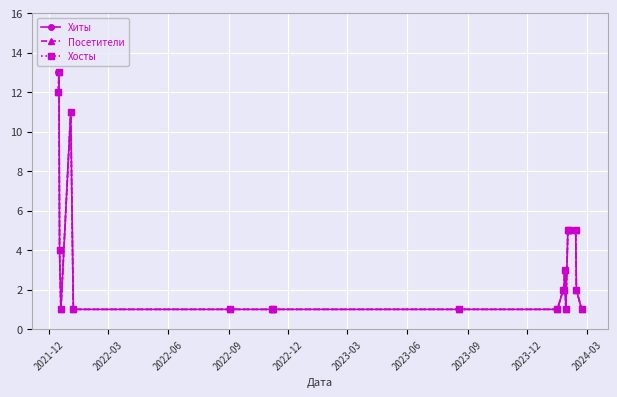

What is the lowest value of the Хосты series?

1